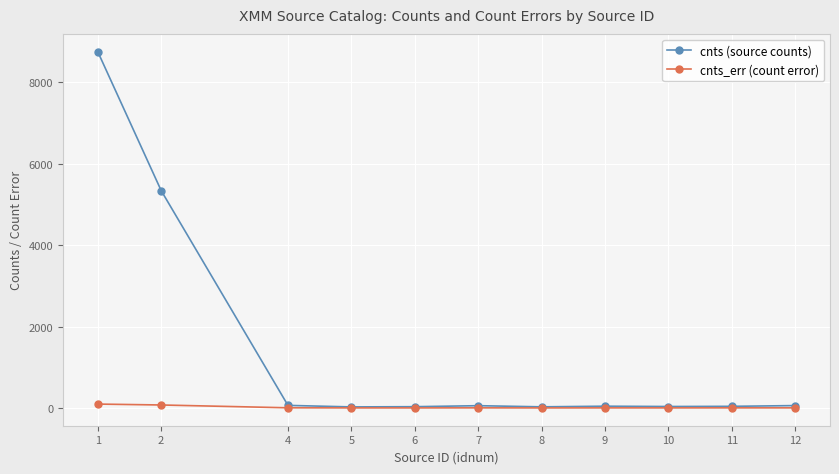

Which series has the largest range (max minus min)?

cnts (source counts)